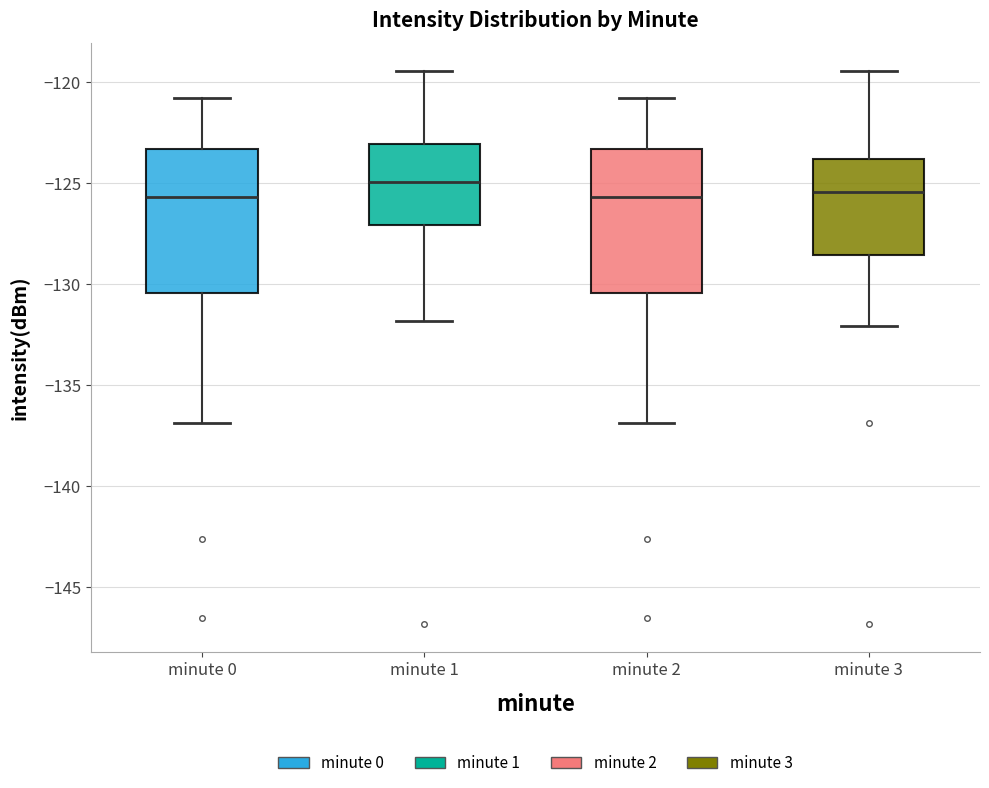

Where is the upper edge of the box for minute 1 on the y-axis? The values are not printed on the chart, so give them approximately, as read against the axis.

-123.0